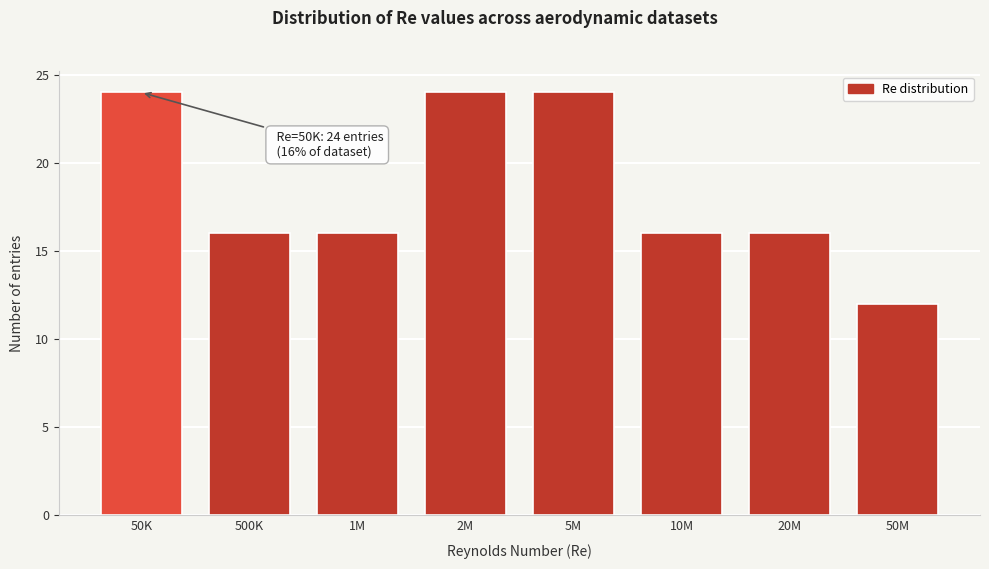

Reading right to left, transcribe all the data shown in this chart.

12	16	16	24	24	16	16	24